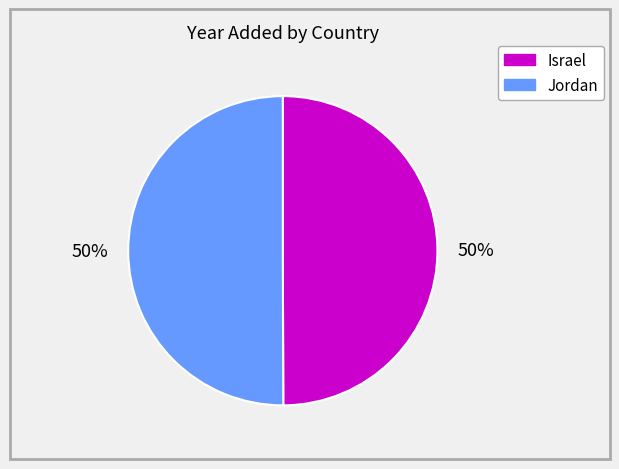

What is the ratio of the value at Israel to the value at Jordan?

1.0